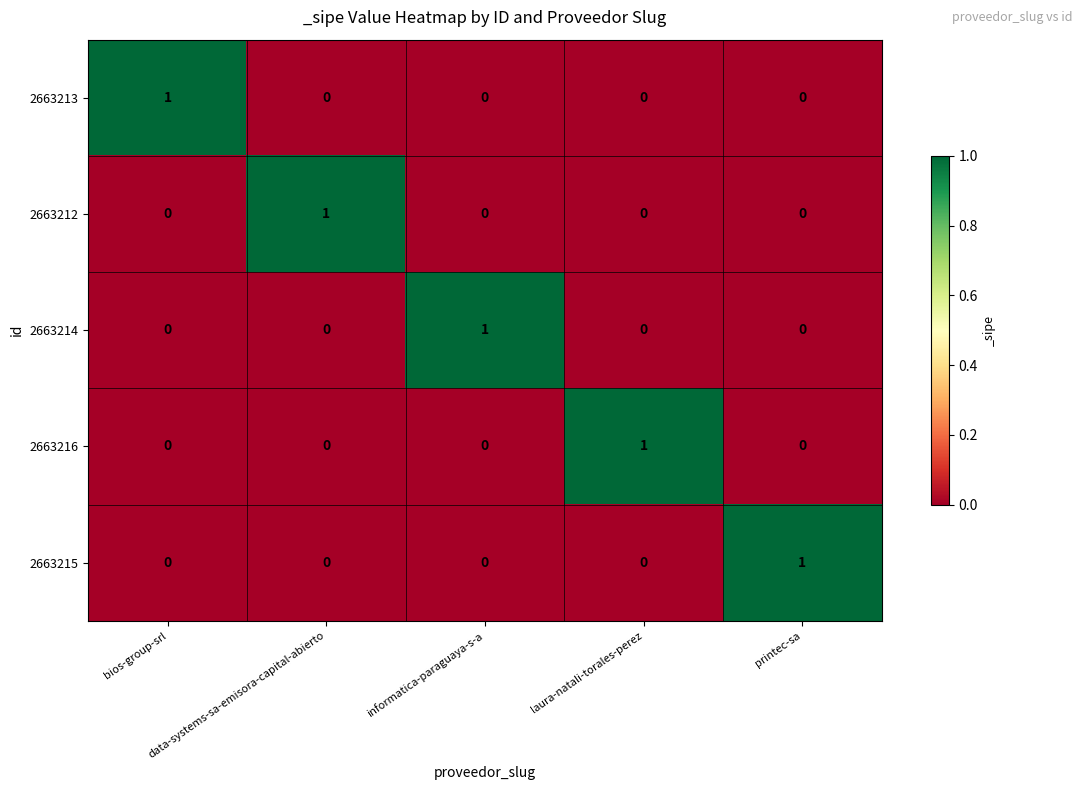

What is the spread (max minus min) of values at data-systems-sa-emisora-capital-abierto?

1